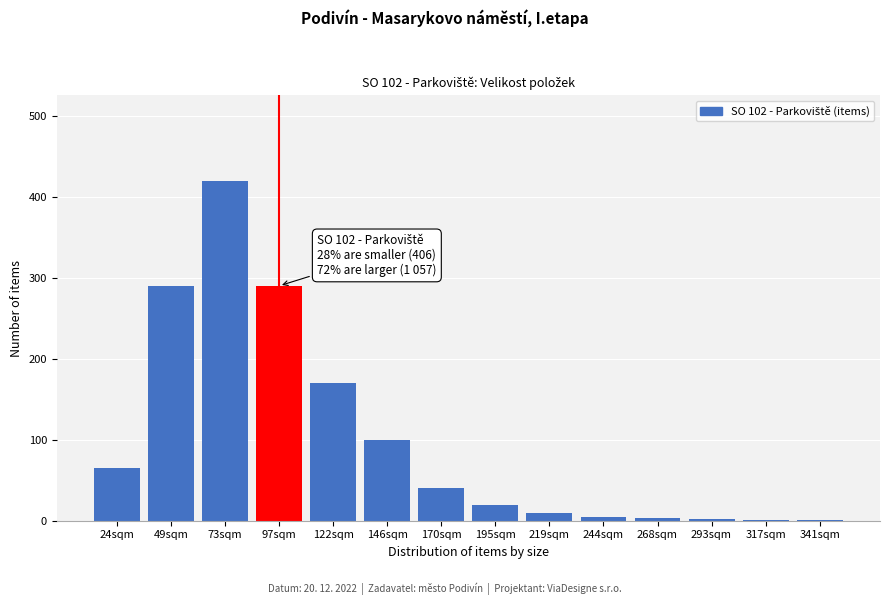

Where is the data nearest to the value 210?

122sqm